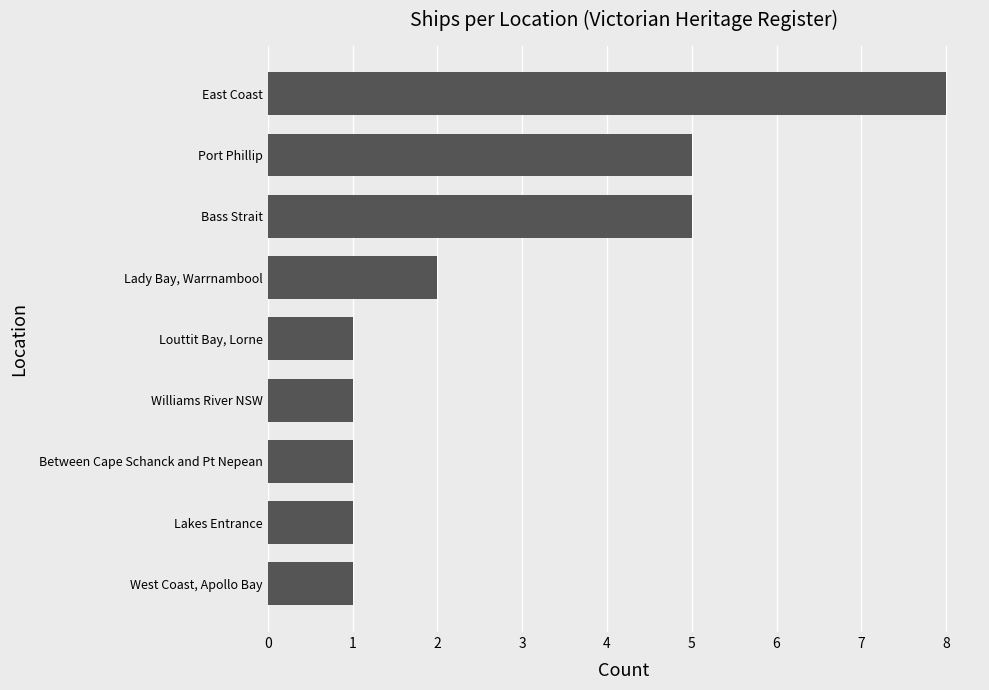

Reading bottom to top, what are all the values shown in this chart?

1	1	1	1	1	2	5	5	8